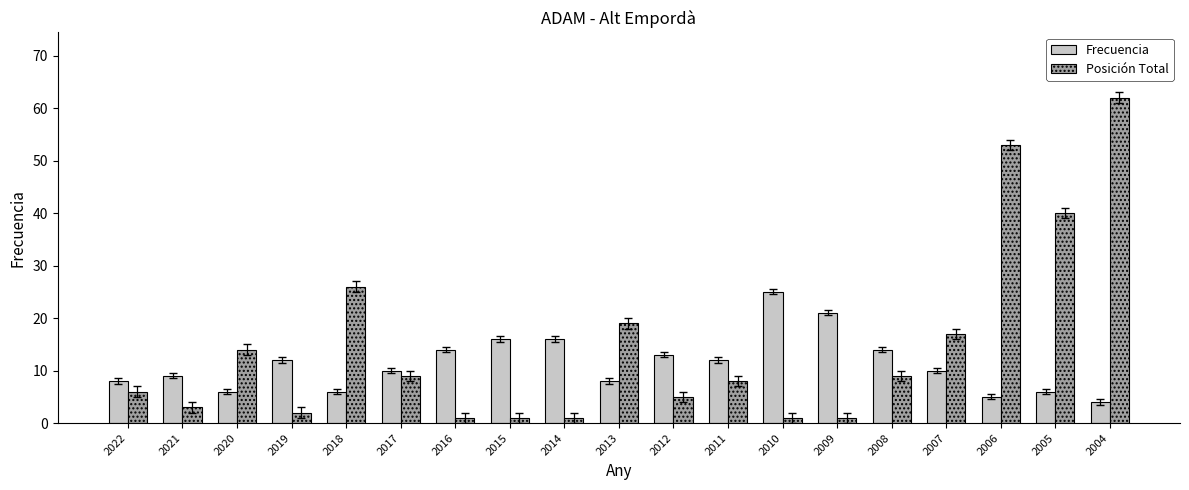

Reading left to right, list all the values displayed in this chart.

Frecuencia: 8	9	6	12	6	10	14	16	16	8	13	12	25	21	14	10	5	6	4
Posición Total: 6	3	14	2	26	9	1	1	1	19	5	8	1	1	9	17	53	40	62